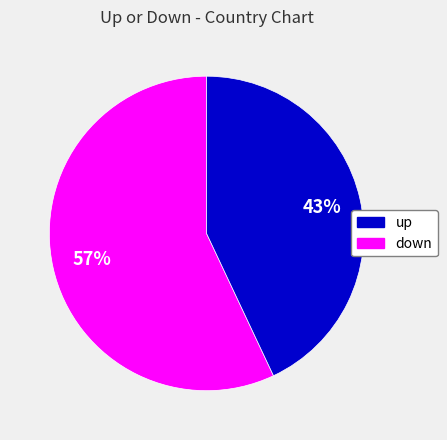

To the nearest percent, what is the average slice percentage?

50%